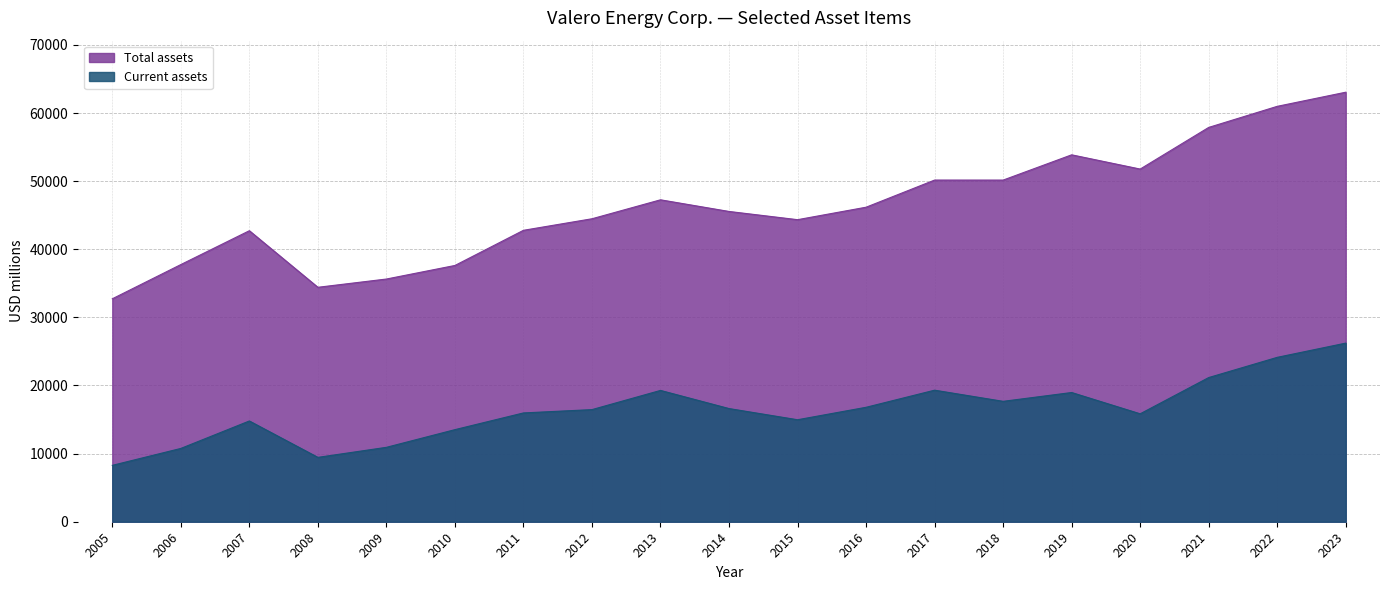

Which series has the largest total across all categories?

Total assets